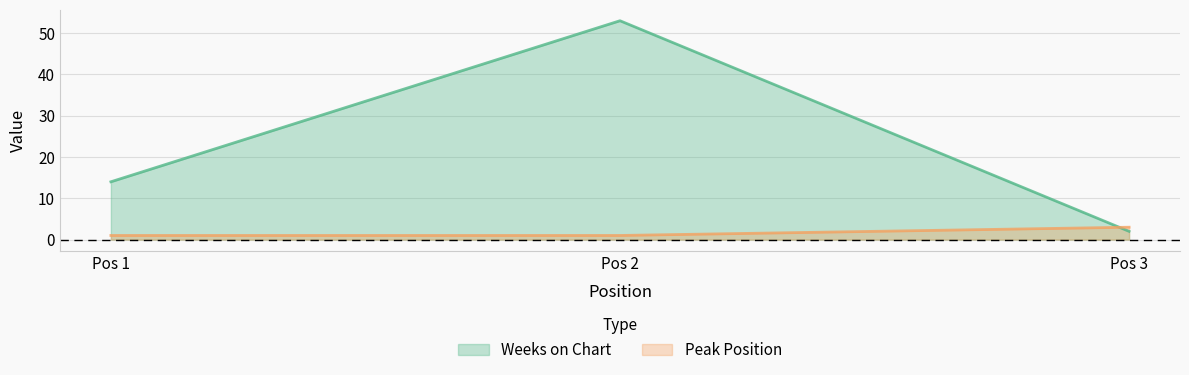

Reading left to right, transcribe all the data shown in this chart.

Weeks on Chart: Pos 1=14	Pos 2=53	Pos 3=2
Peak Position: Pos 1=1	Pos 2=1	Pos 3=3